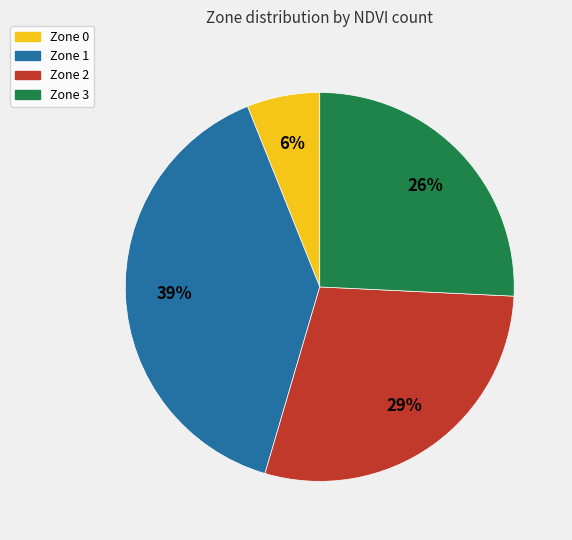

To the nearest percent, what is the difference between the Zone 3 and Zone 0 slice percentages?

20%